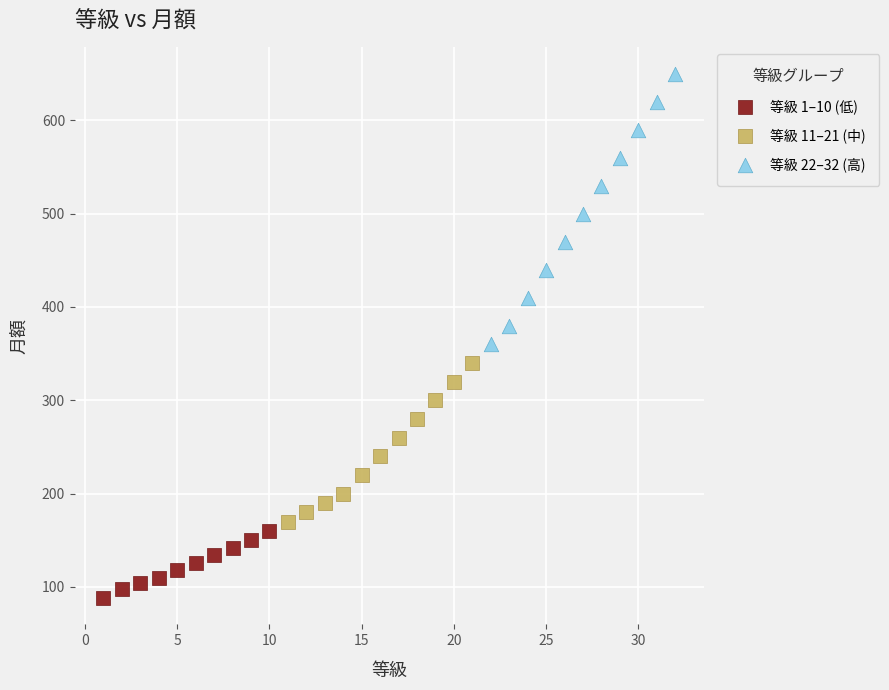

Which series has the largest Y range (max minus min)?

等級 22–32 (高)